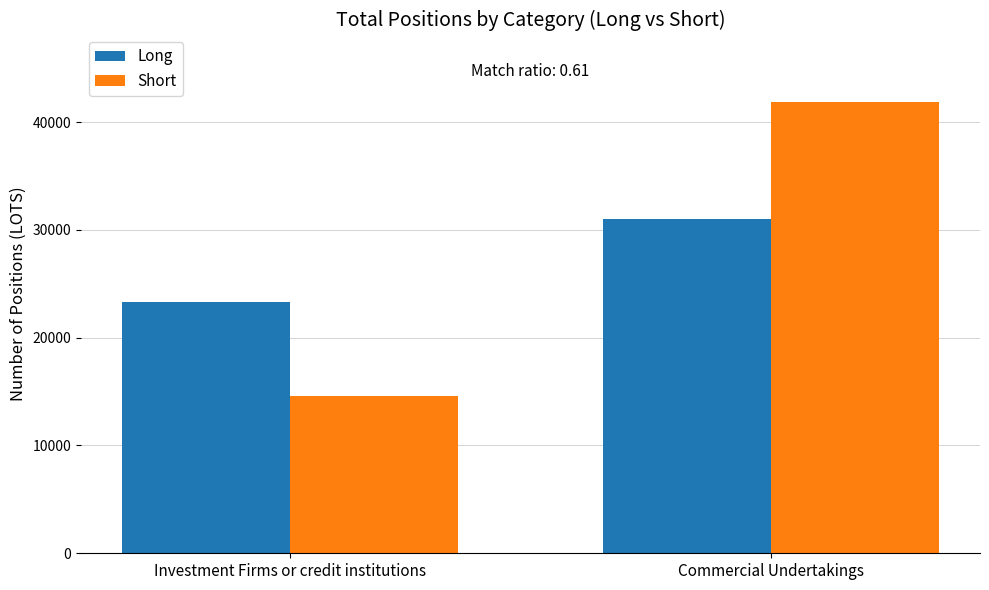

What is the approximate value of Short at Investment Firms or credit institutions?

14635.0